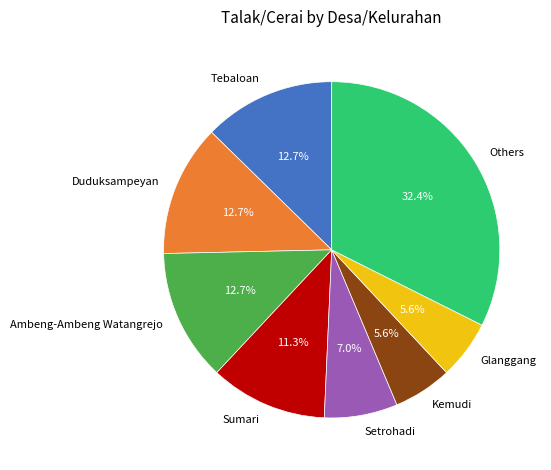

What percentage do Glanggang and Ambeng-Ambeng Watangrejo together represent?

18.3%